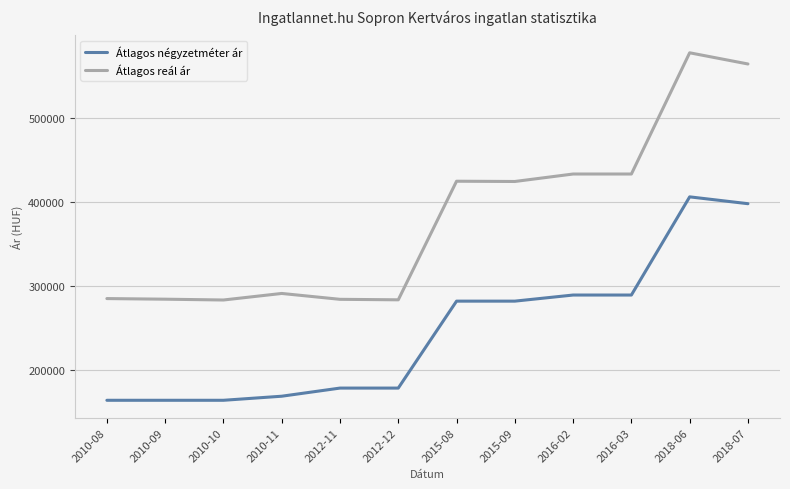

True or false: Átlagos négyzetméter ár and Átlagos reál ár cross at least once.

False